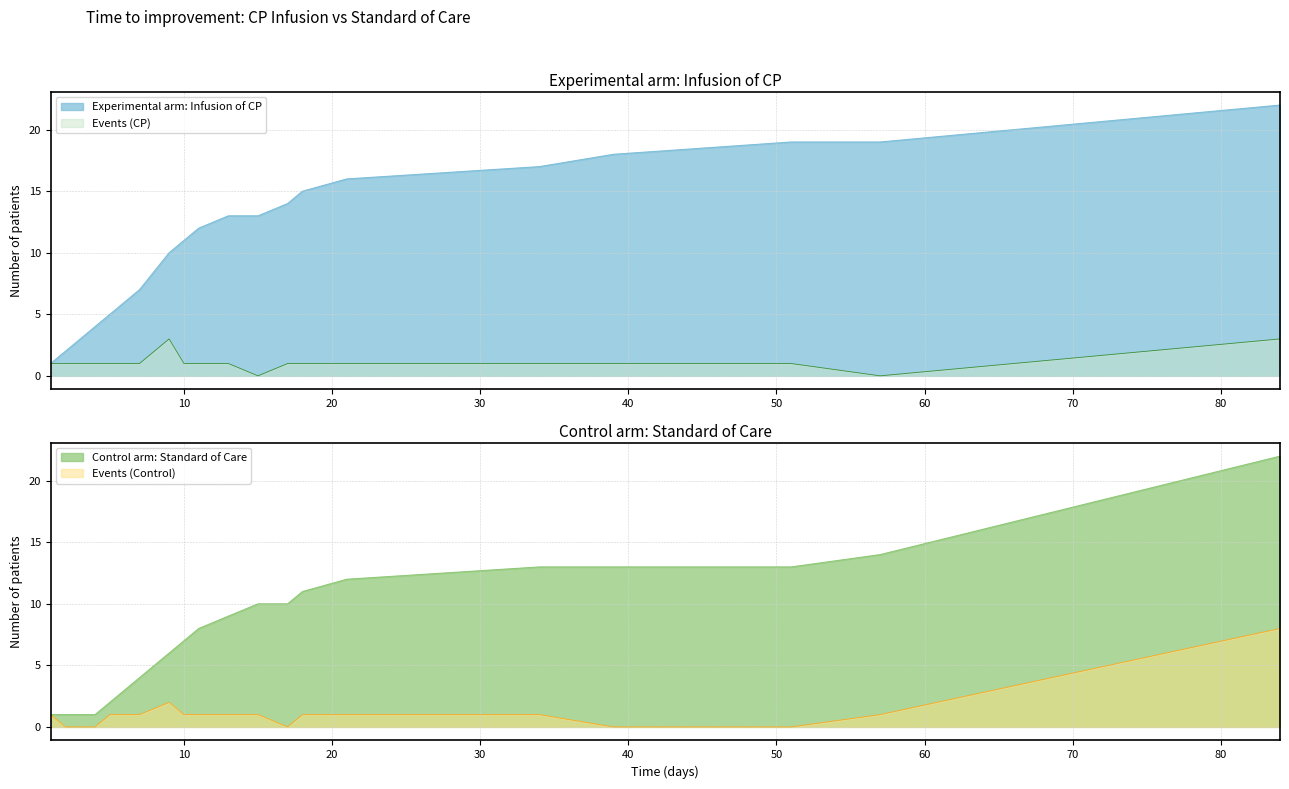

At how many categories does at least one series exceed 1?

2